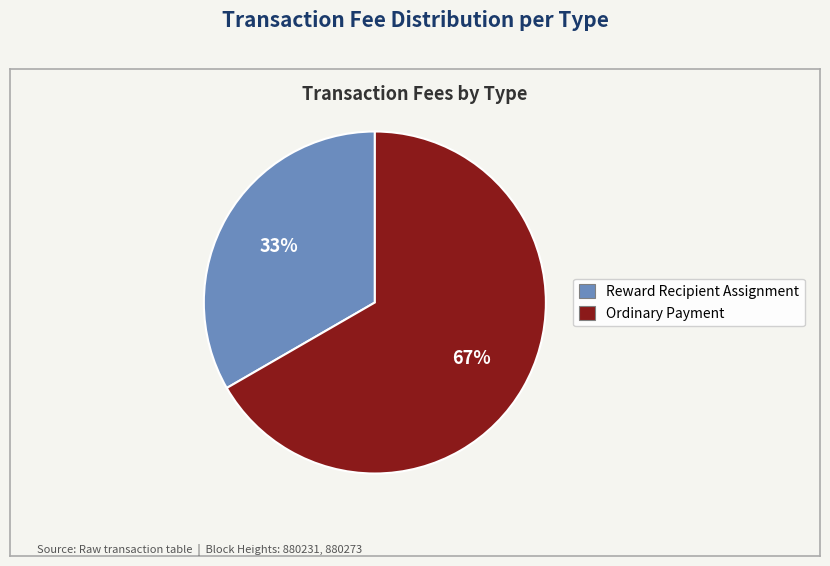

Is there any slice that represents more than half of the pie?

Yes